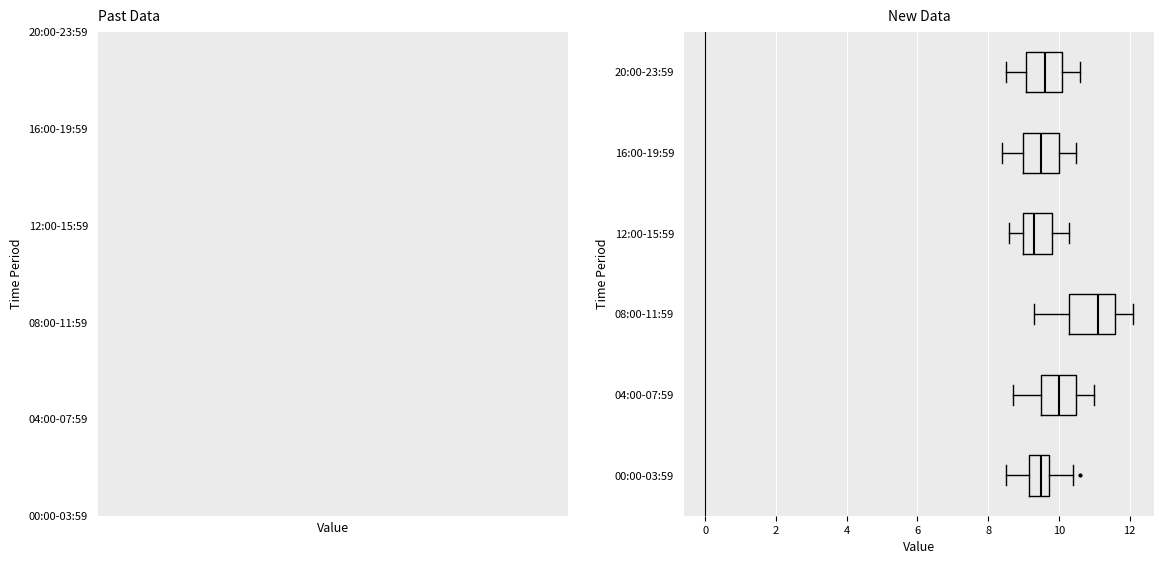

Which box's median line is the furthest to the right?

08:00-11:59